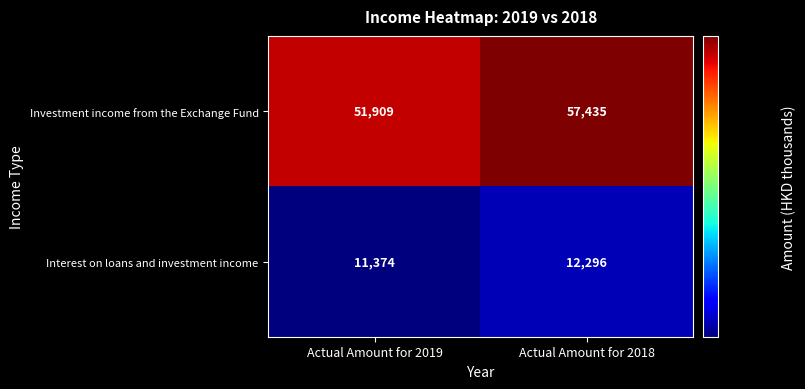

At Actual Amount for 2018, list the series in order from smallest to largest.

Interest on loans and investment income, Investment income from the Exchange Fund